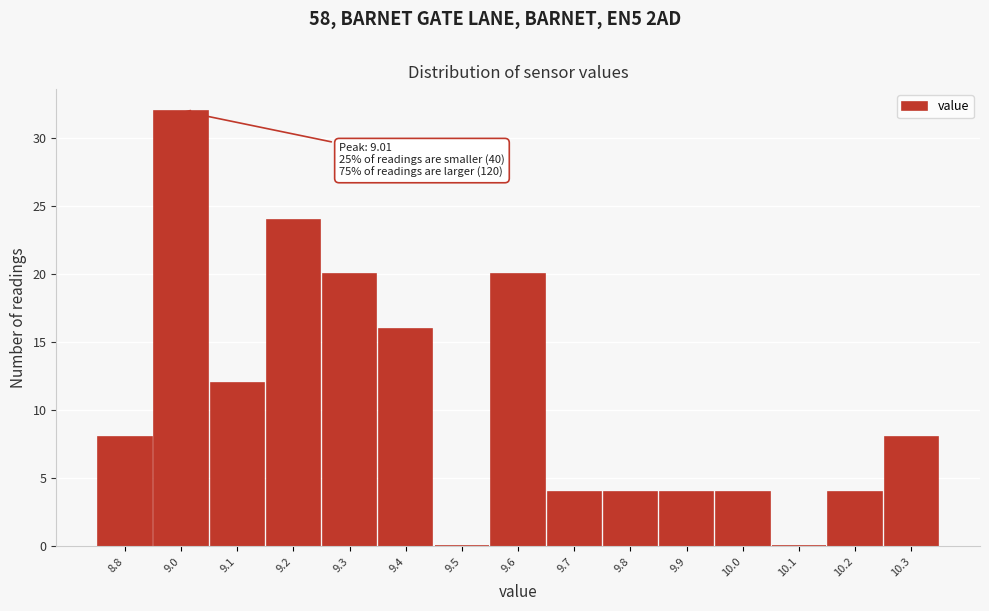

Reading left to right, transcribe all the data shown in this chart.

8.8=8	9.0=32	9.1=12	9.2=24	9.3=20	9.4=16	9.5=0	9.6=20	9.7=4	9.8=4	9.9=4	10.0=4	10.1=0	10.2=4	10.3=8